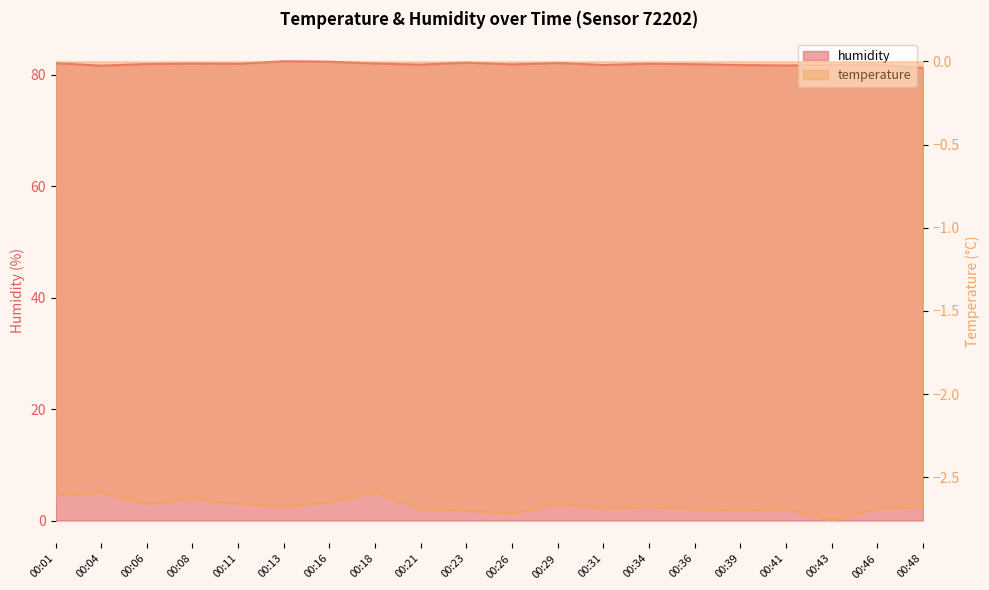

True or false: humidity has more than 0 interior local peaks.

True